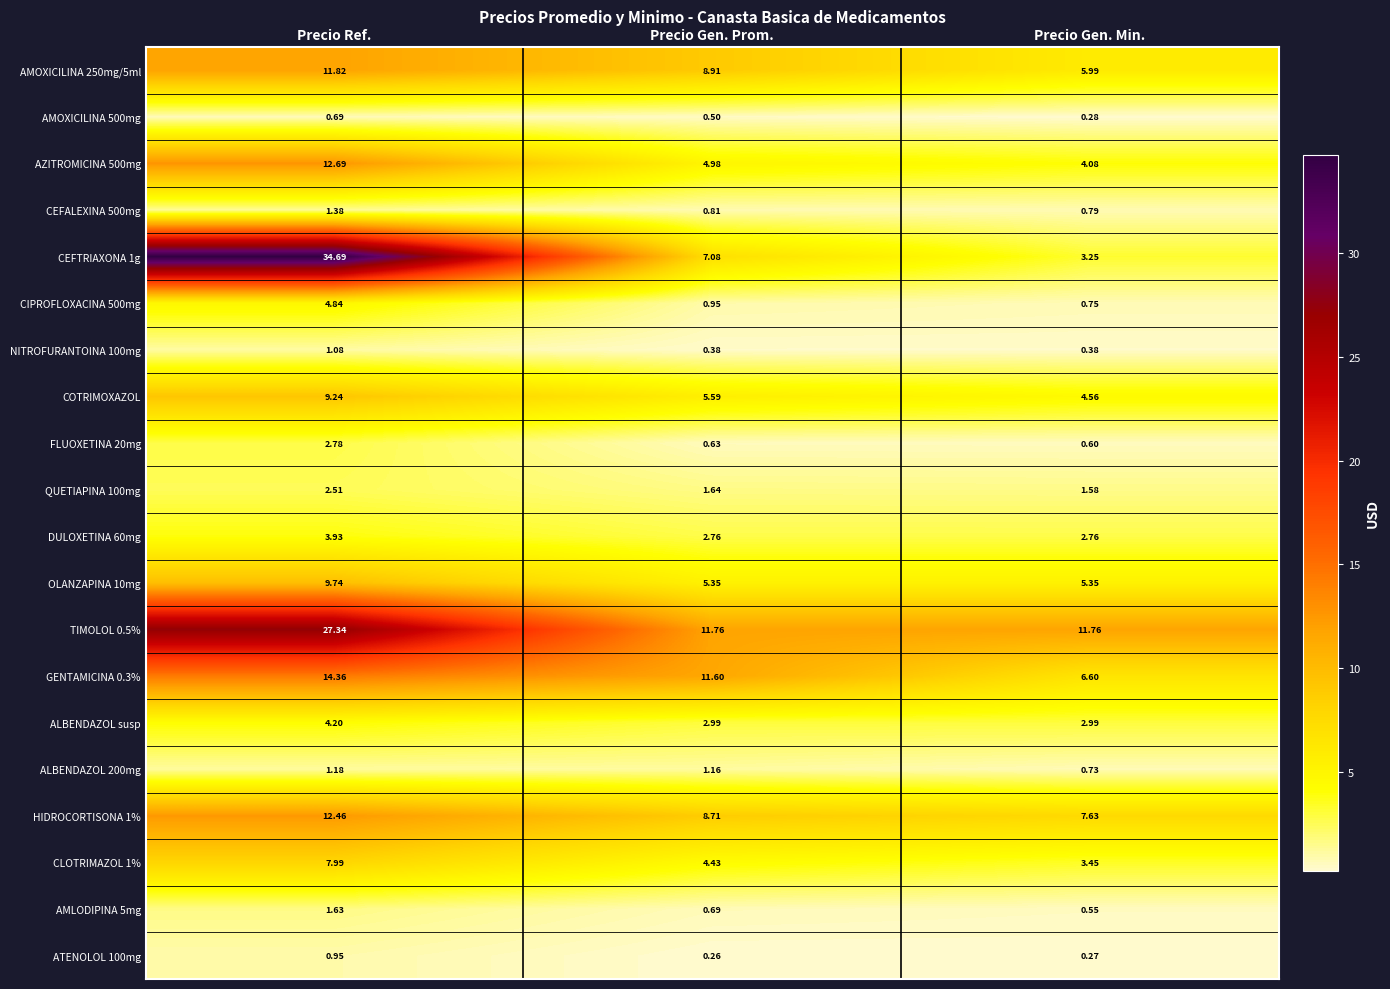

At which category is the sum across all series the highest?

Precio Ref.